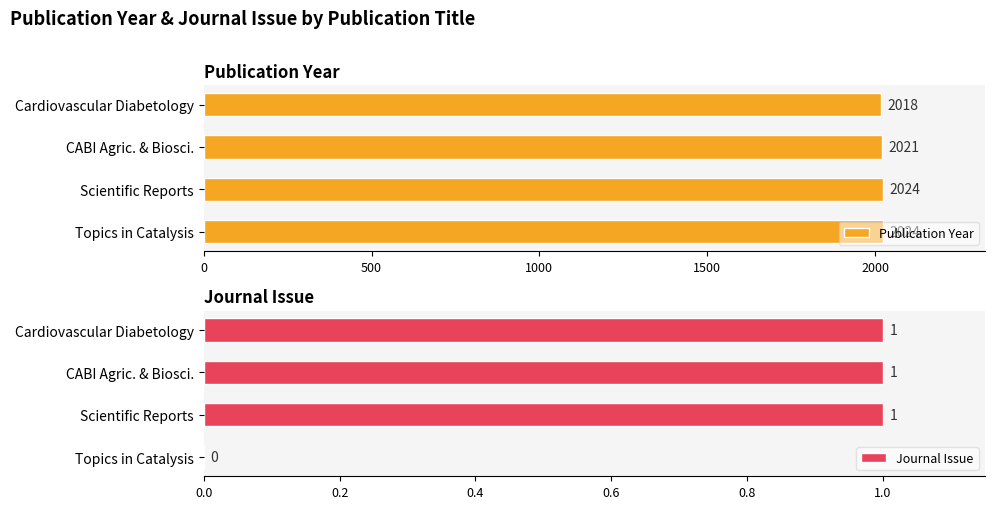

Reading left to right, extract all data points from this chart.

Publication Year: 2024	2024	2021	2018
Journal Issue: 0	1	1	1